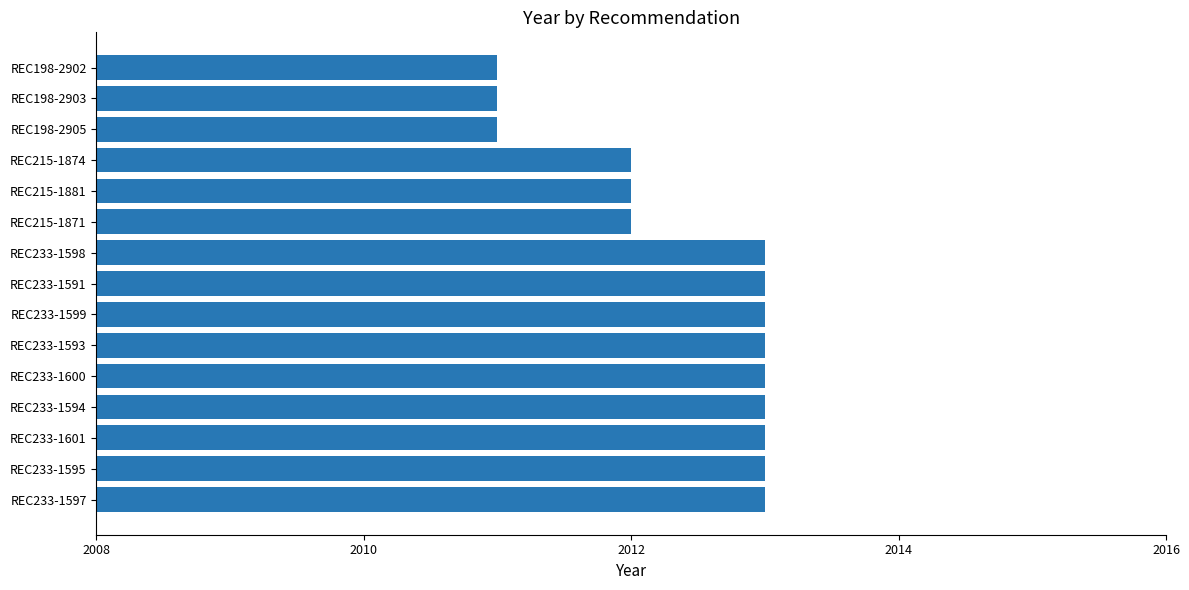

What is the minimum value shown in the chart?

2011